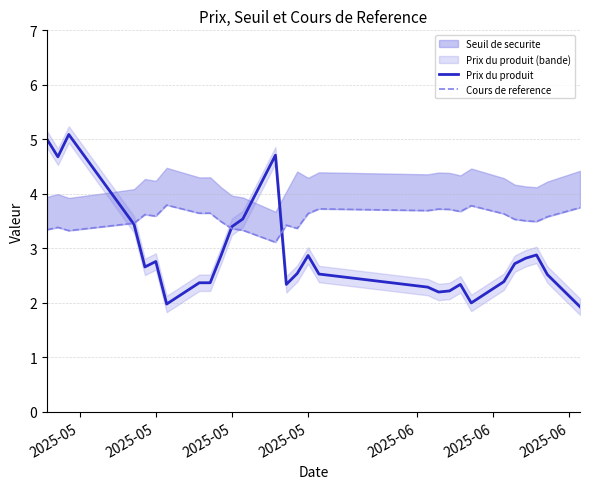

At how many categories does at least one series exceed 4?

4